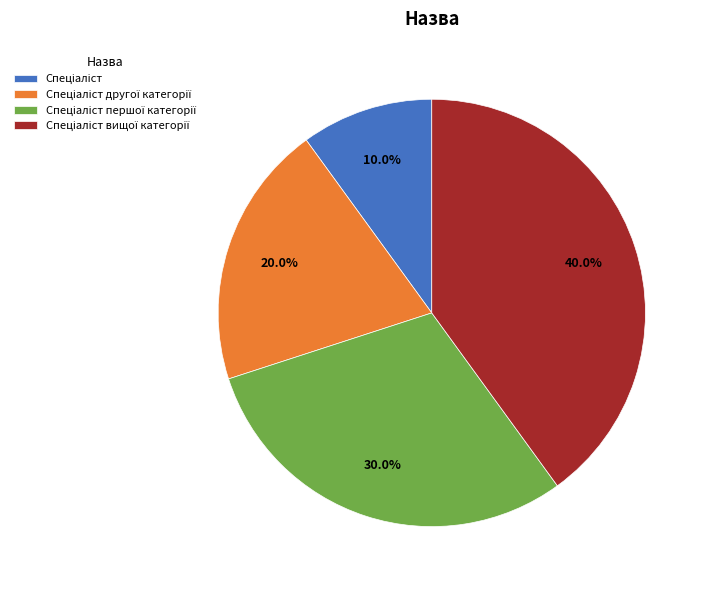

Is there any slice that represents more than half of the pie?

No